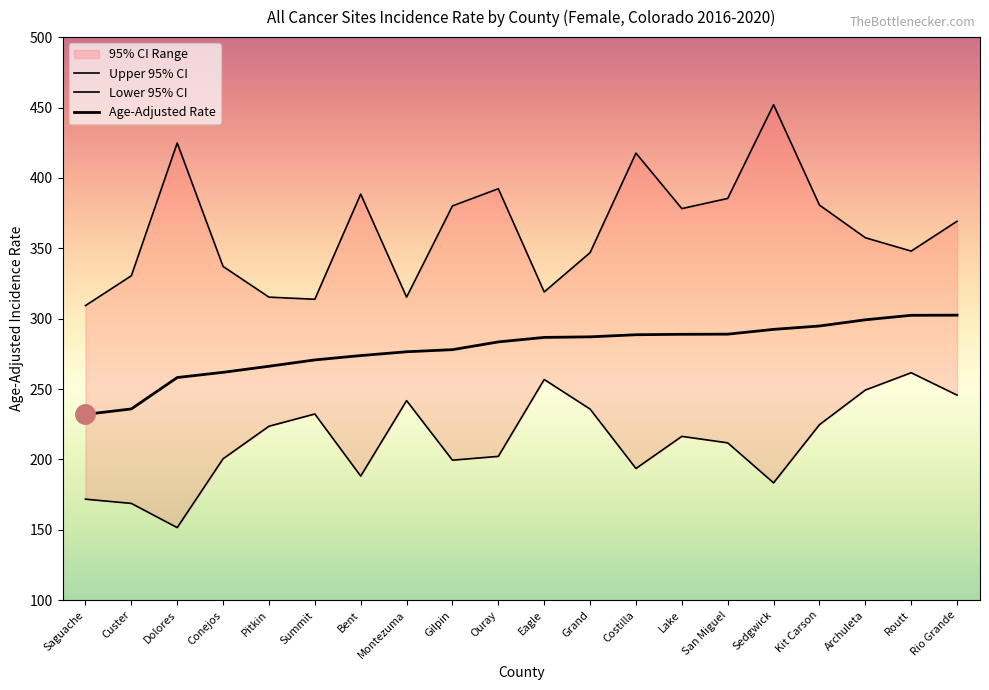

What is the lowest value of the Upper 95% CI series?

309.3